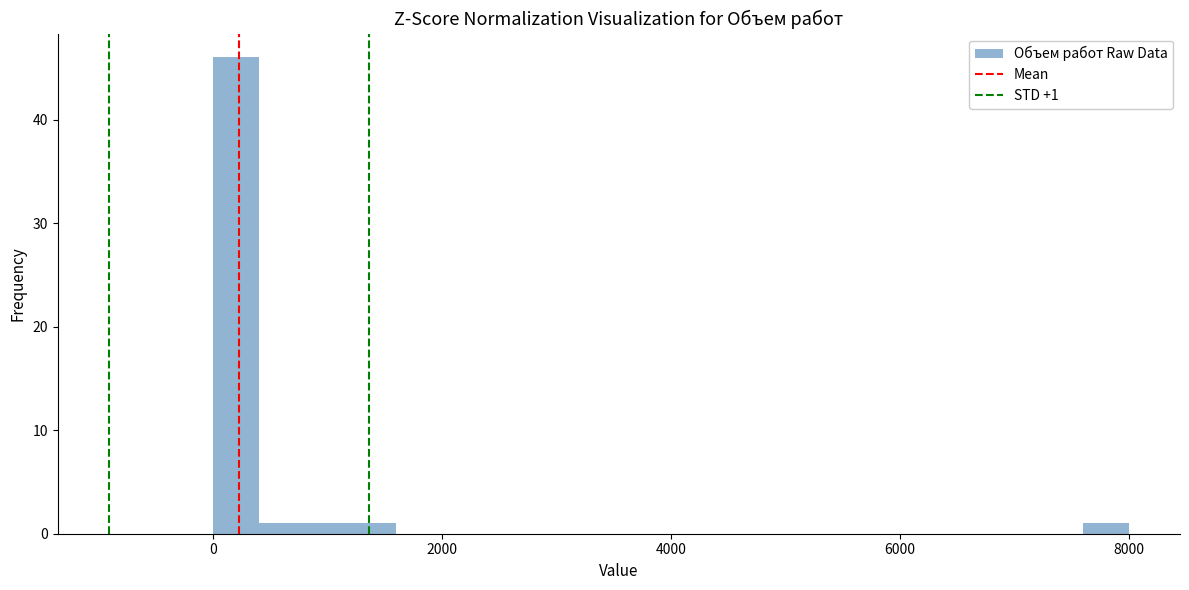

Read against the x-axis, roughly where is the centre of the tallest bar?

200